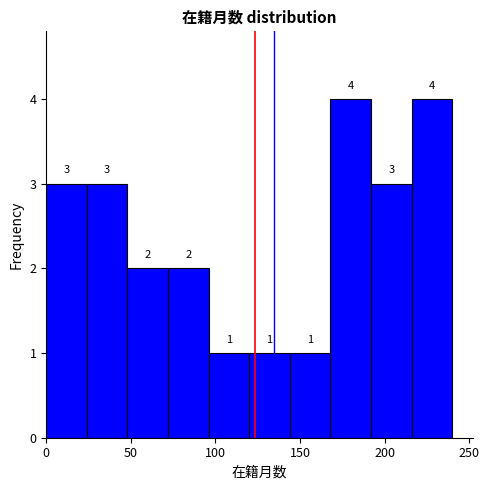

Reading left to right, list every bar in this chart as the range it spans on the x-axis followed by its height. The bar edges are not printed on the chart, so give them approximately, as read against the axis.

0 to 24: 3
24 to 48: 3
48 to 72: 2
72 to 96: 2
96 to 120: 1
120 to 144: 1
144 to 168: 1
168 to 192: 4
192 to 216: 3
216 to 240: 4